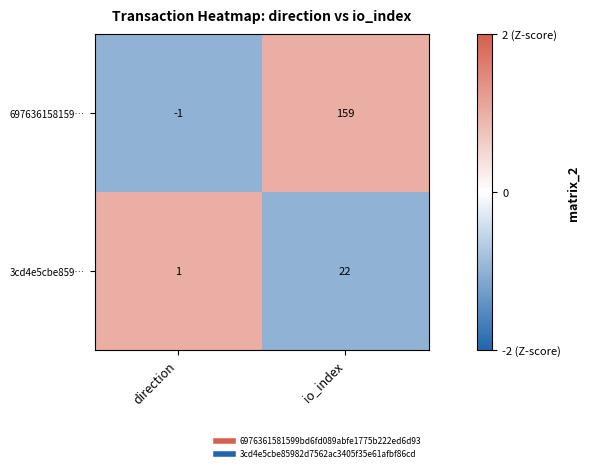

Rank the series at io_index from lowest to highest value.

3cd4e5cbe859…, 697636158159…